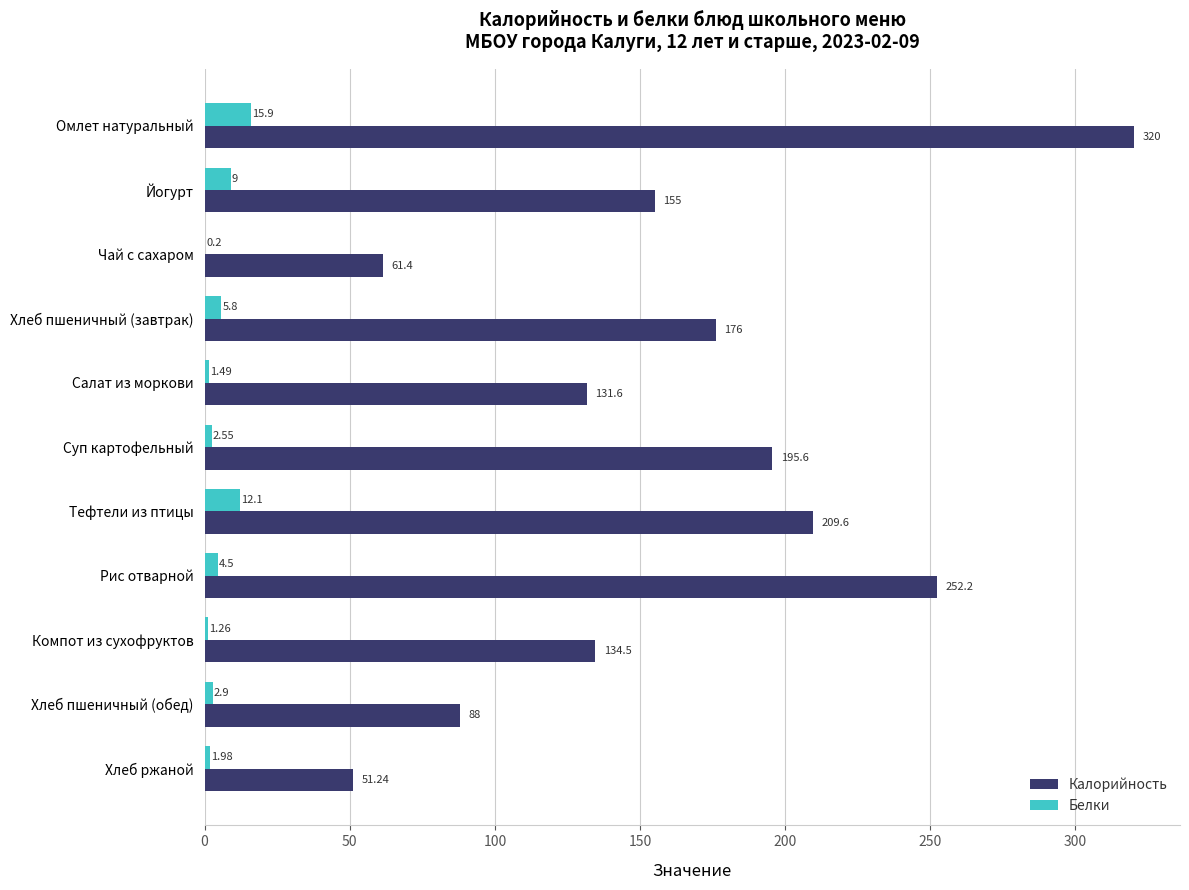

Which category has the highest value in the Белки series?

Омлет натуральный